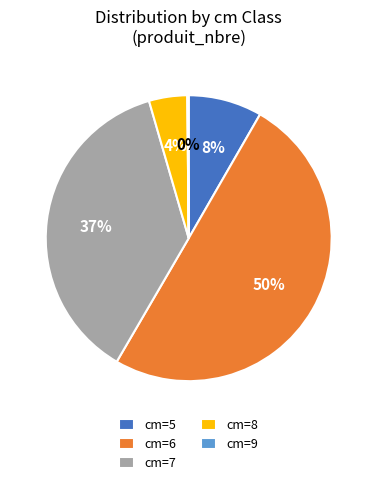

What is the largest slice in the pie chart?

cm=6